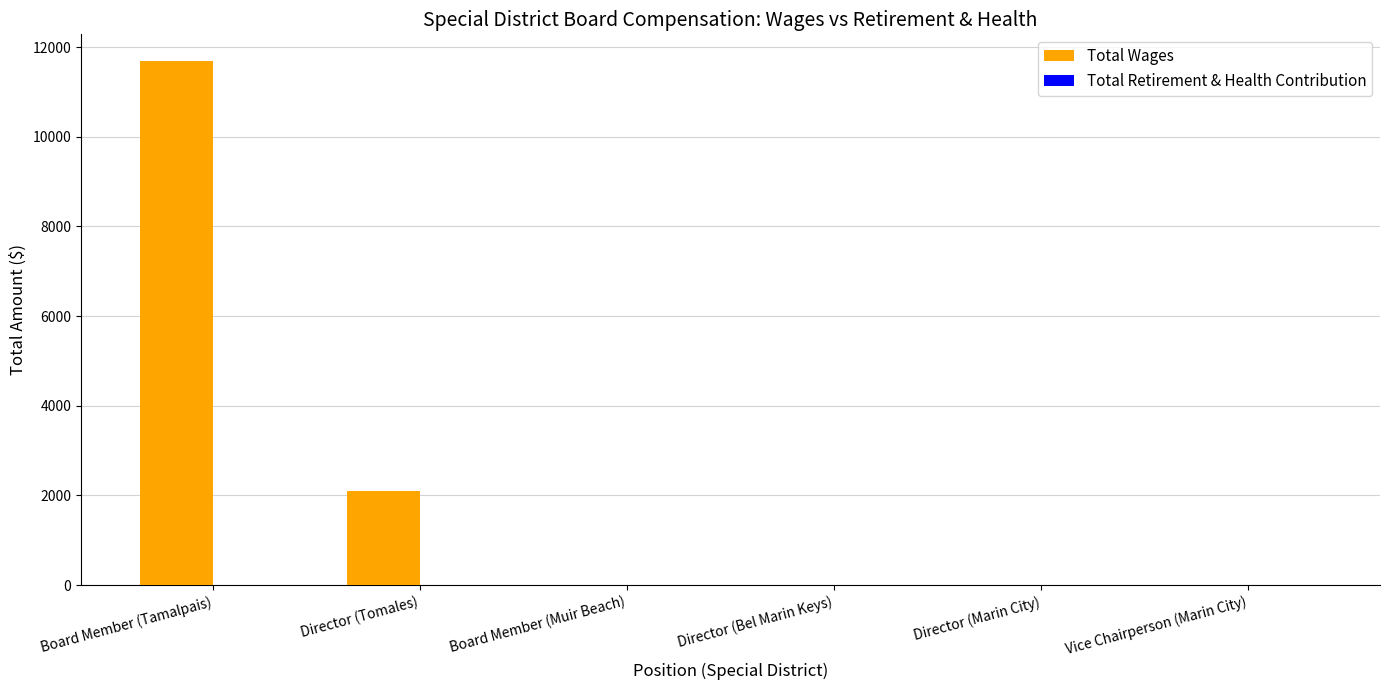

Reading right to left, list all the values displayed in this chart.

Vice Chairperson (Marin City)=0	Director (Marin City)=0	Director (Bel Marin Keys)=0	Board Member (Muir Beach)=0	Director (Tomales)=2100	Board Member (Tamalpais)=11700